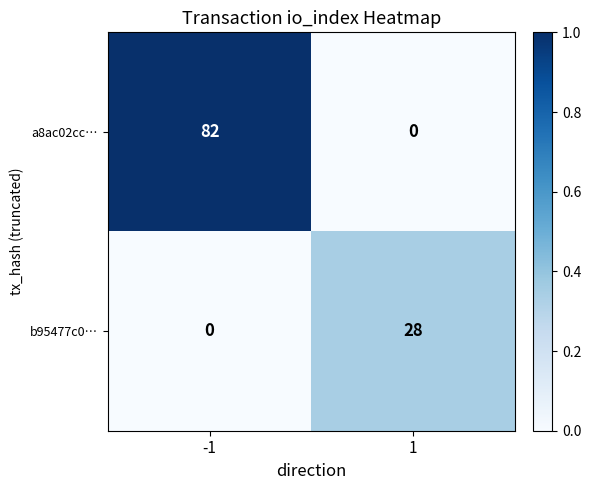

What is the average value of the a8ac02cc… series?

41